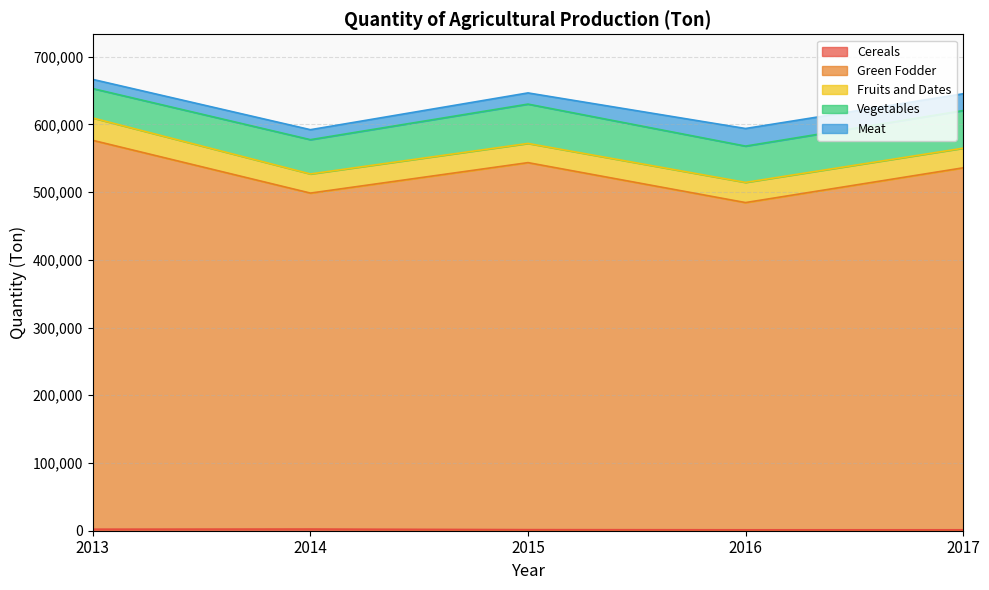

Reading left to right, what are all the values shown in this chart?

Cereals: 2260	2455	1614	1377	1377
Green Fodder: 574207	496136	541958	483210	534515
Fruits and Dates: 32989	28244	28340	29794	28975
Vegetables: 43446	50648	58077	53596	55579
Meat: 13550	14726	16541	25988	24805